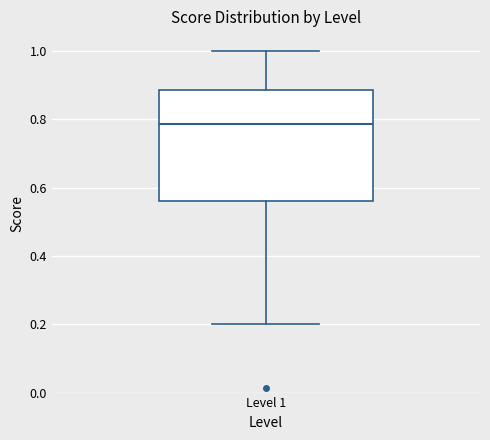

Transcribe this box plot: give where the median line is, the range the box spans, and where the two whiskers end, as read against the y-axis. The values are not printed on the chart, so give them approximately, as read against the axis.

median 0.78, box 0.56 to 0.88, whiskers 0.20 to 1.00